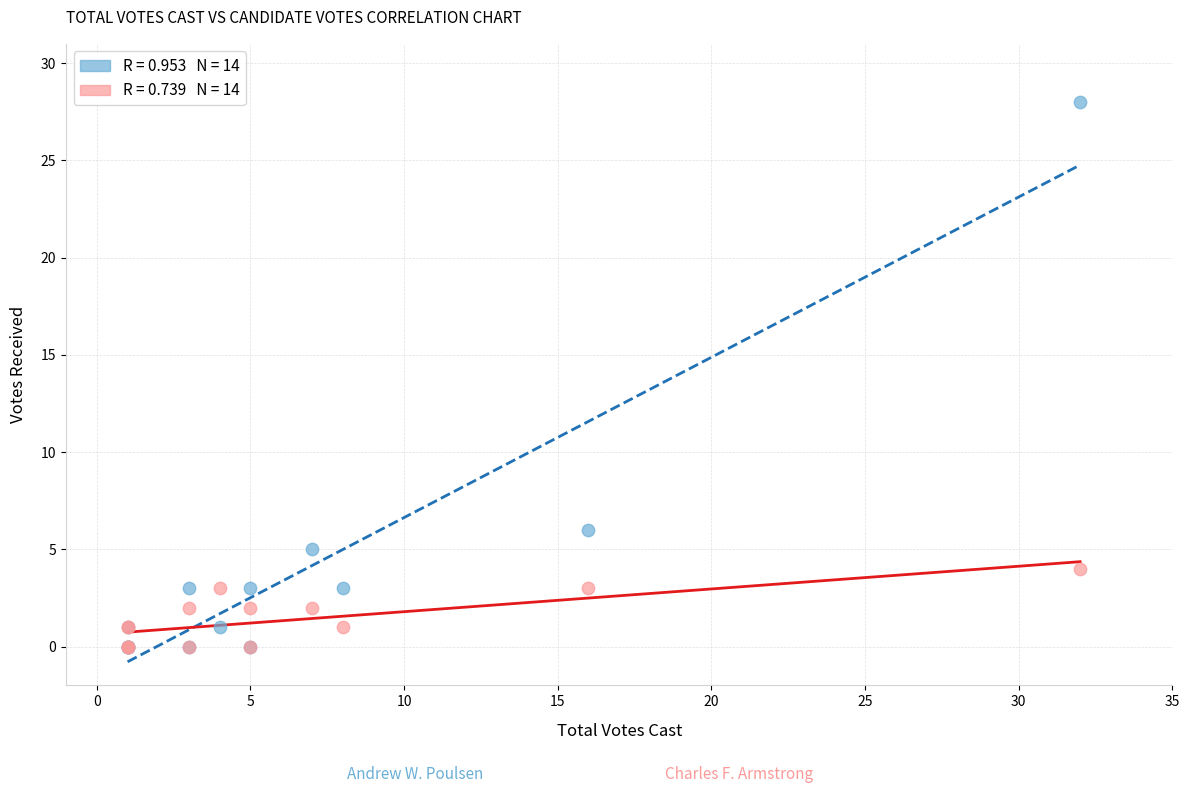

Across all series, what Y value is closest to 14?

6